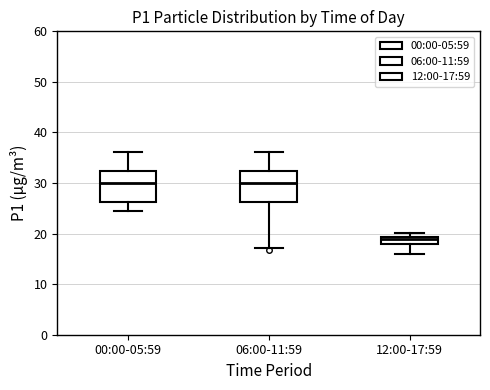

Reading left to right, read every box against the y-axis: the position of its median line, the range the box covers, and the ends of its whiskers. The values are not printed on the chart, so give them approximately, as read against the axis.

00:00-05:59: median 30, box 26 to 32, whiskers 24 to 36
06:00-11:59: median 30, box 26 to 32, whiskers 17 to 36
12:00-17:59: median 19 (just below the box's upper edge), box 18 to 19, whiskers 16 to 20